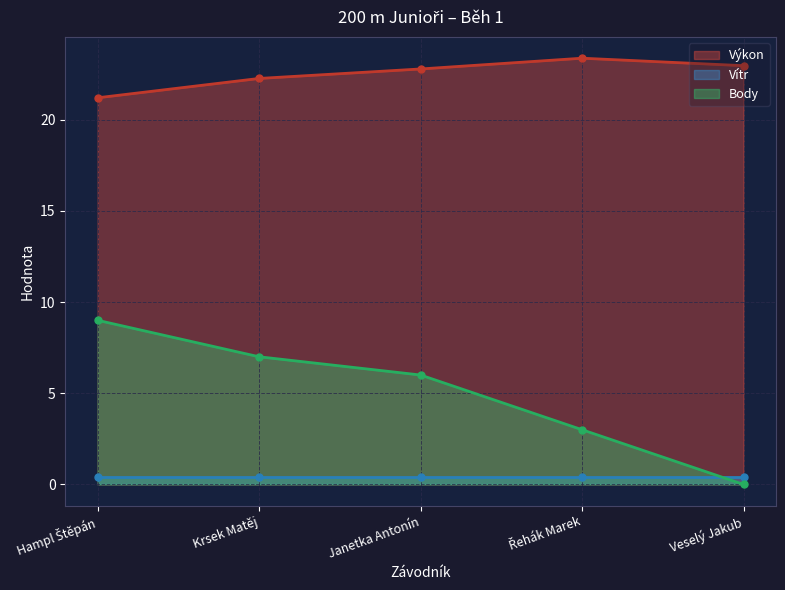

What is the difference between the highest and lowest values at Veselý Jakub?

23.0